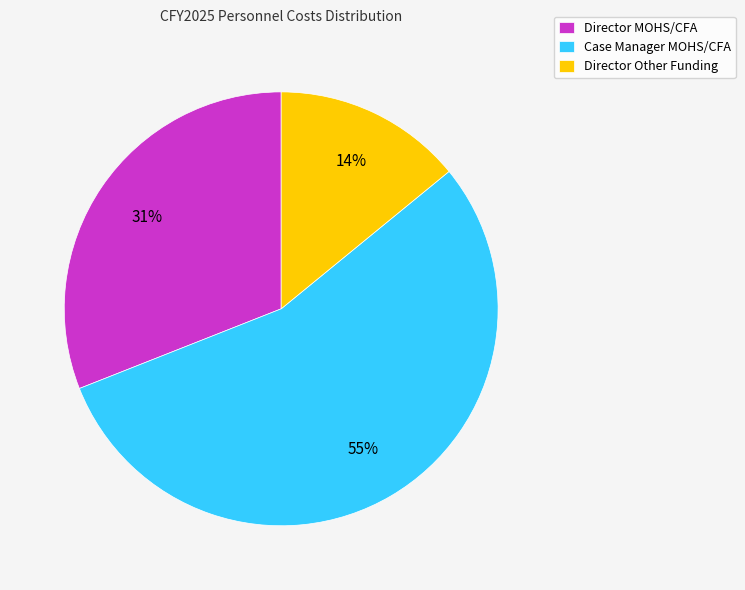

Combined, do Director Other Funding and Case Manager MOHS/CFA account for over 50%?

Yes